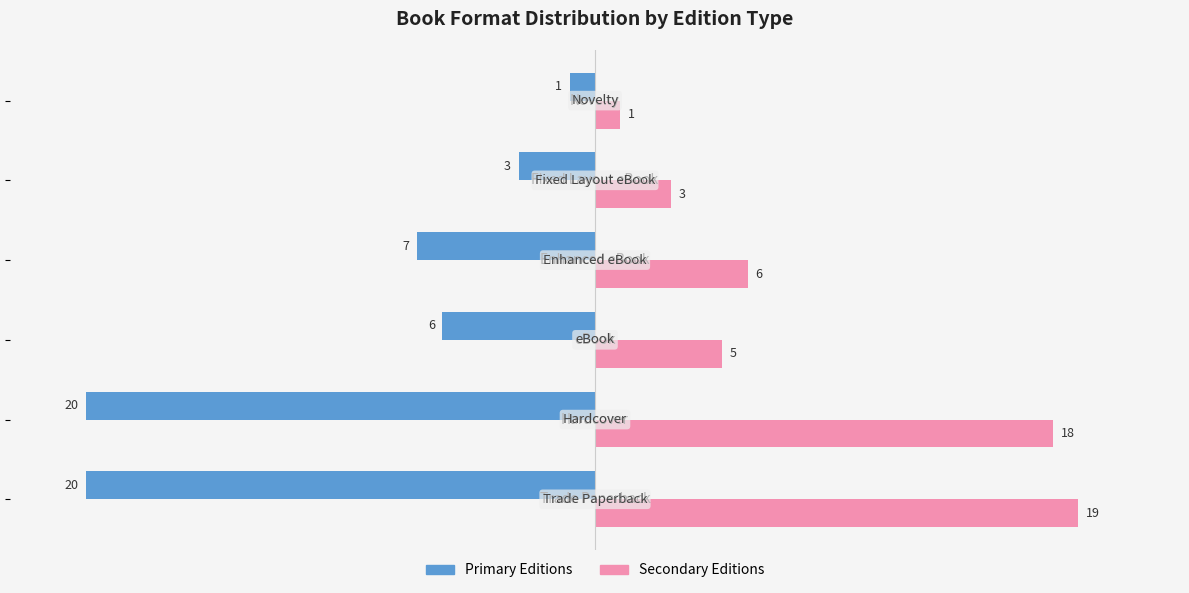

What is the maximum value shown in the chart?

19